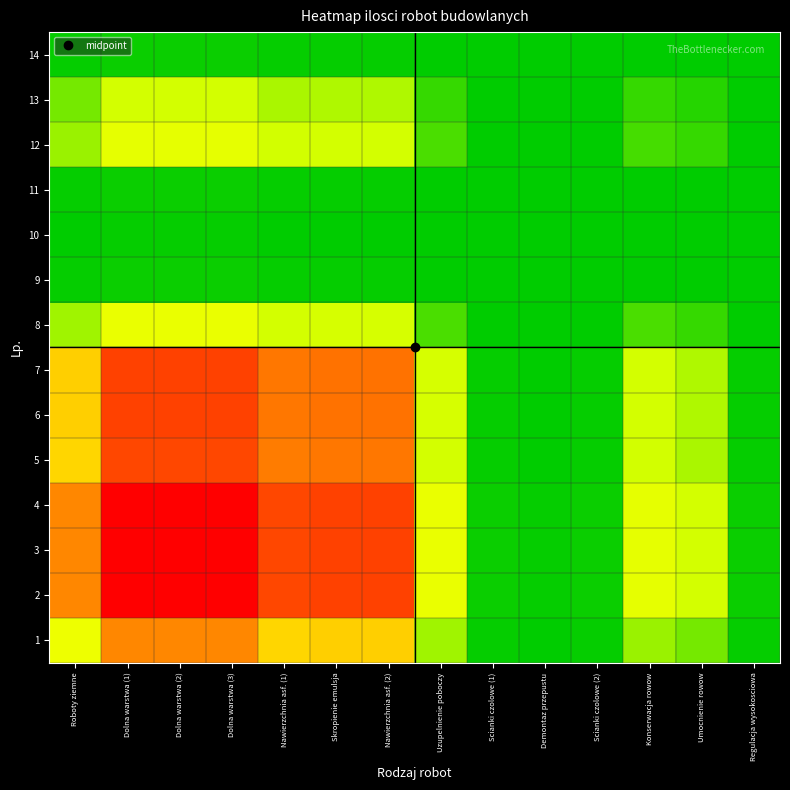

Reading right to left, extract all data points from this chart.

1: Regulacja wysokosciowa=0.0	Umocnienie rowow=0.1	Konserwacja rowow=0.1	Scianki czolowe (2)=0.0	Demontaz przepustu=0.0	Scianki czolowe (1)=0.0	Uzupelnienie poboczy=0.1	Nawierzchnia asf. (2)=0.4	Skropienie emulsja=0.4	Nawierzchnia asf. (1)=0.4	Dolna warstwa (3)=0.5	Dolna warstwa (2)=0.5	Dolna warstwa (1)=0.5	Roboty ziemne=0.2
2: Regulacja wysokosciowa=0.0	Umocnienie rowow=0.2	Konserwacja rowow=0.2	Scianki czolowe (2)=0.0	Demontaz przepustu=0.0	Scianki czolowe (1)=0.0	Uzupelnienie poboczy=0.2	Nawierzchnia asf. (2)=0.8	Skropienie emulsja=0.8	Nawierzchnia asf. (1)=0.7	Dolna warstwa (3)=1.0	Dolna warstwa (2)=1.0	Dolna warstwa (1)=1.0	Roboty ziemne=0.5
3: Regulacja wysokosciowa=0.0	Umocnienie rowow=0.2	Konserwacja rowow=0.2	Scianki czolowe (2)=0.0	Demontaz przepustu=0.0	Scianki czolowe (1)=0.0	Uzupelnienie poboczy=0.2	Nawierzchnia asf. (2)=0.8	Skropienie emulsja=0.8	Nawierzchnia asf. (1)=0.7	Dolna warstwa (3)=1.0	Dolna warstwa (2)=1.0	Dolna warstwa (1)=1.0	Roboty ziemne=0.5
4: Regulacja wysokosciowa=0.0	Umocnienie rowow=0.2	Konserwacja rowow=0.2	Scianki czolowe (2)=0.0	Demontaz przepustu=0.0	Scianki czolowe (1)=0.0	Uzupelnienie poboczy=0.2	Nawierzchnia asf. (2)=0.8	Skropienie emulsja=0.8	Nawierzchnia asf. (1)=0.7	Dolna warstwa (3)=1.0	Dolna warstwa (2)=1.0	Dolna warstwa (1)=1.0	Roboty ziemne=0.5
5: Regulacja wysokosciowa=0.0	Umocnienie rowow=0.1	Konserwacja rowow=0.2	Scianki czolowe (2)=0.0	Demontaz przepustu=0.0	Scianki czolowe (1)=0.0	Uzupelnienie poboczy=0.2	Nawierzchnia asf. (2)=0.6	Skropienie emulsja=0.6	Nawierzchnia asf. (1)=0.5	Dolna warstwa (3)=0.7	Dolna warstwa (2)=0.7	Dolna warstwa (1)=0.7	Roboty ziemne=0.4
6: Regulacja wysokosciowa=0.0	Umocnienie rowow=0.1	Konserwacja rowow=0.2	Scianki czolowe (2)=0.0	Demontaz przepustu=0.0	Scianki czolowe (1)=0.0	Uzupelnienie poboczy=0.2	Nawierzchnia asf. (2)=0.6	Skropienie emulsja=0.6	Nawierzchnia asf. (1)=0.6	Dolna warstwa (3)=0.8	Dolna warstwa (2)=0.8	Dolna warstwa (1)=0.8	Roboty ziemne=0.4
7: Regulacja wysokosciowa=0.0	Umocnienie rowow=0.1	Konserwacja rowow=0.2	Scianki czolowe (2)=0.0	Demontaz przepustu=0.0	Scianki czolowe (1)=0.0	Uzupelnienie poboczy=0.2	Nawierzchnia asf. (2)=0.6	Skropienie emulsja=0.6	Nawierzchnia asf. (1)=0.6	Dolna warstwa (3)=0.8	Dolna warstwa (2)=0.8	Dolna warstwa (1)=0.8	Roboty ziemne=0.4
8: Regulacja wysokosciowa=0.0	Umocnienie rowow=0.0	Konserwacja rowow=0.1	Scianki czolowe (2)=0.0	Demontaz przepustu=0.0	Scianki czolowe (1)=0.0	Uzupelnienie poboczy=0.1	Nawierzchnia asf. (2)=0.2	Skropienie emulsja=0.2	Nawierzchnia asf. (1)=0.2	Dolna warstwa (3)=0.2	Dolna warstwa (2)=0.2	Dolna warstwa (1)=0.2	Roboty ziemne=0.1
9: Regulacja wysokosciowa=0.0	Umocnienie rowow=0.0	Konserwacja rowow=0.0	Scianki czolowe (2)=0.0	Demontaz przepustu=0.0	Scianki czolowe (1)=0.0	Uzupelnienie poboczy=0.0	Nawierzchnia asf. (2)=0.0	Skropienie emulsja=0.0	Nawierzchnia asf. (1)=0.0	Dolna warstwa (3)=0.0	Dolna warstwa (2)=0.0	Dolna warstwa (1)=0.0	Roboty ziemne=0.0
10: Regulacja wysokosciowa=0.0	Umocnienie rowow=0.0	Konserwacja rowow=0.0	Scianki czolowe (2)=0.0	Demontaz przepustu=0.0	Scianki czolowe (1)=0.0	Uzupelnienie poboczy=0.0	Nawierzchnia asf. (2)=0.0	Skropienie emulsja=0.0	Nawierzchnia asf. (1)=0.0	Dolna warstwa (3)=0.0	Dolna warstwa (2)=0.0	Dolna warstwa (1)=0.0	Roboty ziemne=0.0
11: Regulacja wysokosciowa=0.0	Umocnienie rowow=0.0	Konserwacja rowow=0.0	Scianki czolowe (2)=0.0	Demontaz przepustu=0.0	Scianki czolowe (1)=0.0	Uzupelnienie poboczy=0.0	Nawierzchnia asf. (2)=0.0	Skropienie emulsja=0.0	Nawierzchnia asf. (1)=0.0	Dolna warstwa (3)=0.0	Dolna warstwa (2)=0.0	Dolna warstwa (1)=0.0	Roboty ziemne=0.0
12: Regulacja wysokosciowa=0.0	Umocnienie rowow=0.0	Konserwacja rowow=0.1	Scianki czolowe (2)=0.0	Demontaz przepustu=0.0	Scianki czolowe (1)=0.0	Uzupelnienie poboczy=0.1	Nawierzchnia asf. (2)=0.2	Skropienie emulsja=0.2	Nawierzchnia asf. (1)=0.2	Dolna warstwa (3)=0.2	Dolna warstwa (2)=0.2	Dolna warstwa (1)=0.2	Roboty ziemne=0.1
13: Regulacja wysokosciowa=0.0	Umocnienie rowow=0.0	Konserwacja rowow=0.0	Scianki czolowe (2)=0.0	Demontaz przepustu=0.0	Scianki czolowe (1)=0.0	Uzupelnienie poboczy=0.0	Nawierzchnia asf. (2)=0.1	Skropienie emulsja=0.1	Nawierzchnia asf. (1)=0.1	Dolna warstwa (3)=0.2	Dolna warstwa (2)=0.2	Dolna warstwa (1)=0.2	Roboty ziemne=0.1
14: Regulacja wysokosciowa=0.0	Umocnienie rowow=0.0	Konserwacja rowow=0.0	Scianki czolowe (2)=0.0	Demontaz przepustu=0.0	Scianki czolowe (1)=0.0	Uzupelnienie poboczy=0.0	Nawierzchnia asf. (2)=0.0	Skropienie emulsja=0.0	Nawierzchnia asf. (1)=0.0	Dolna warstwa (3)=0.0	Dolna warstwa (2)=0.0	Dolna warstwa (1)=0.0	Roboty ziemne=0.0